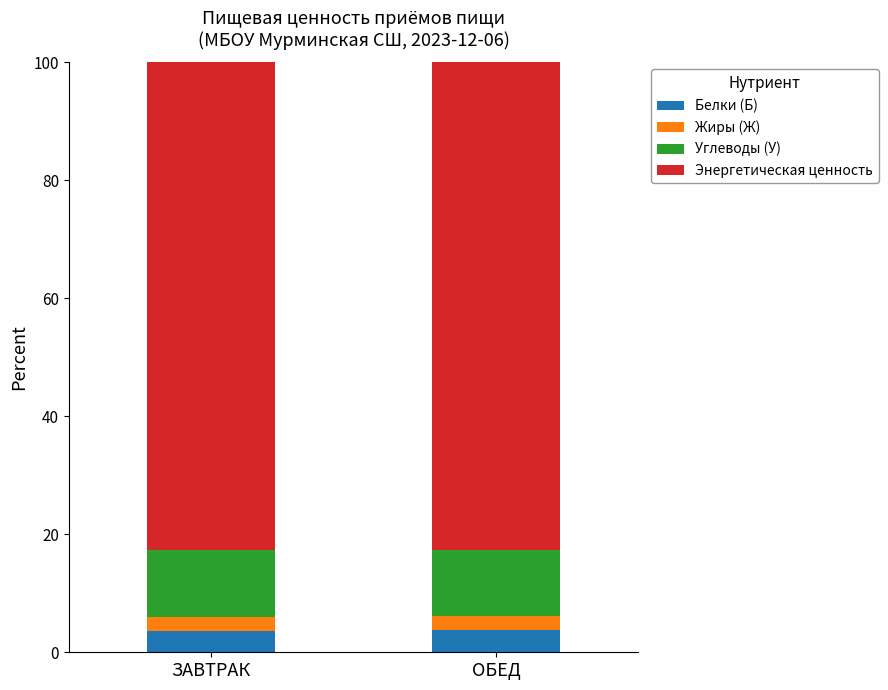

Read the Белки (Б) value at ОБЕД.

3.7